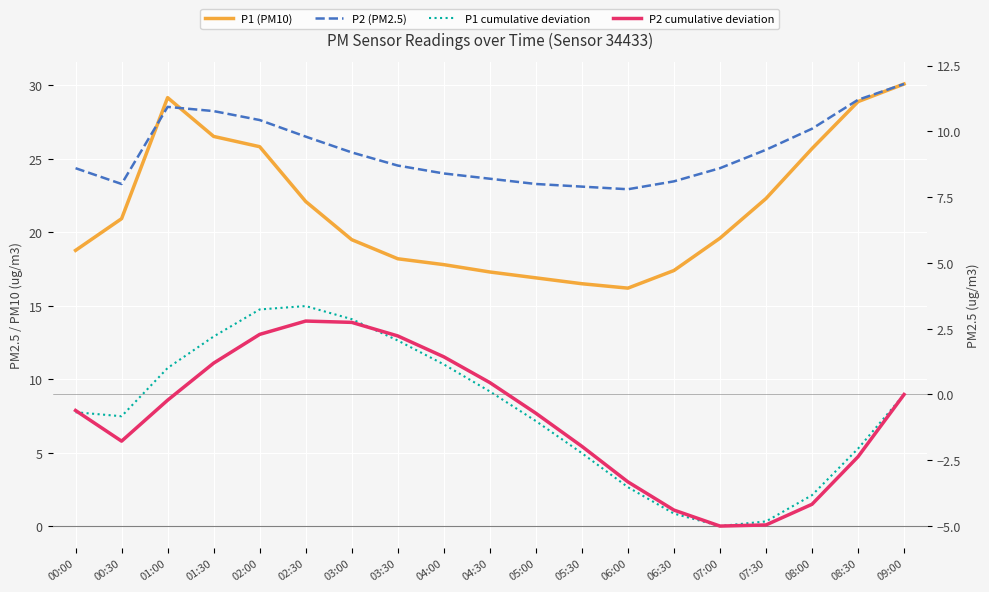

Where is the first local maximum for P2 (PM2.5)?

01:00